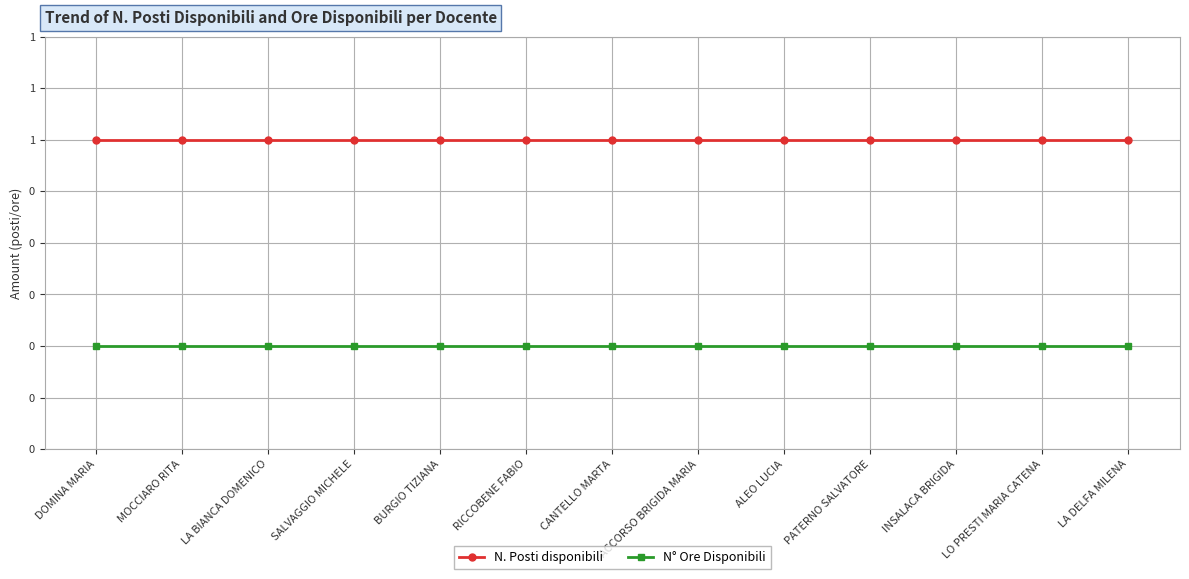

True or false: N° Ore Disponibili has more than 0 points higher than both neighbors.

False